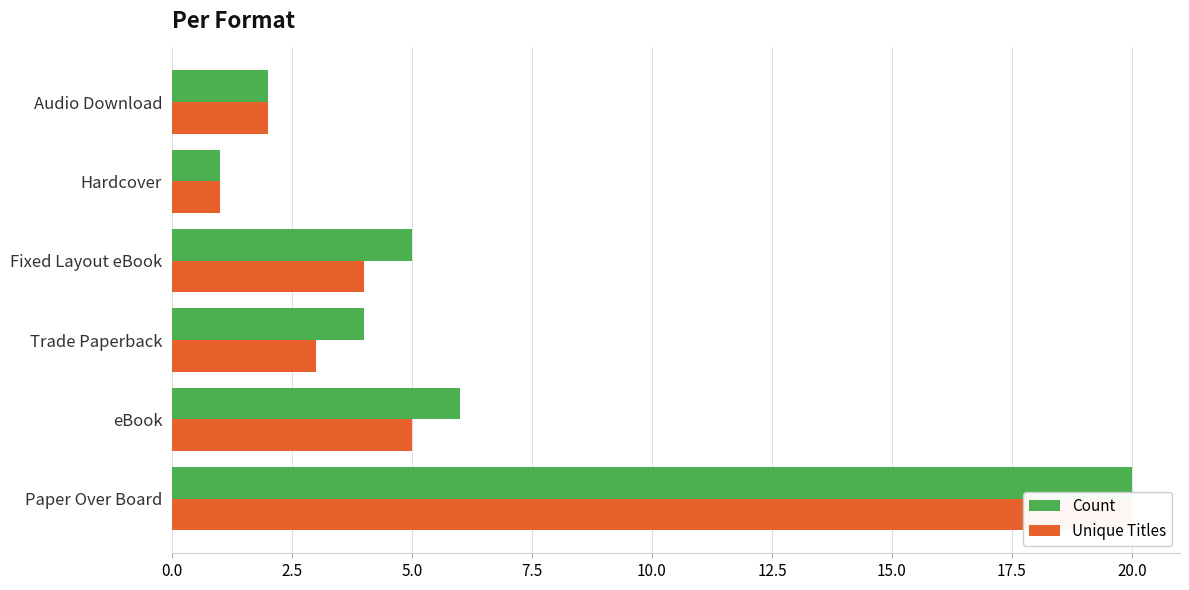

What is the difference between the second highest and second lowest values in the Unique Titles series?

3